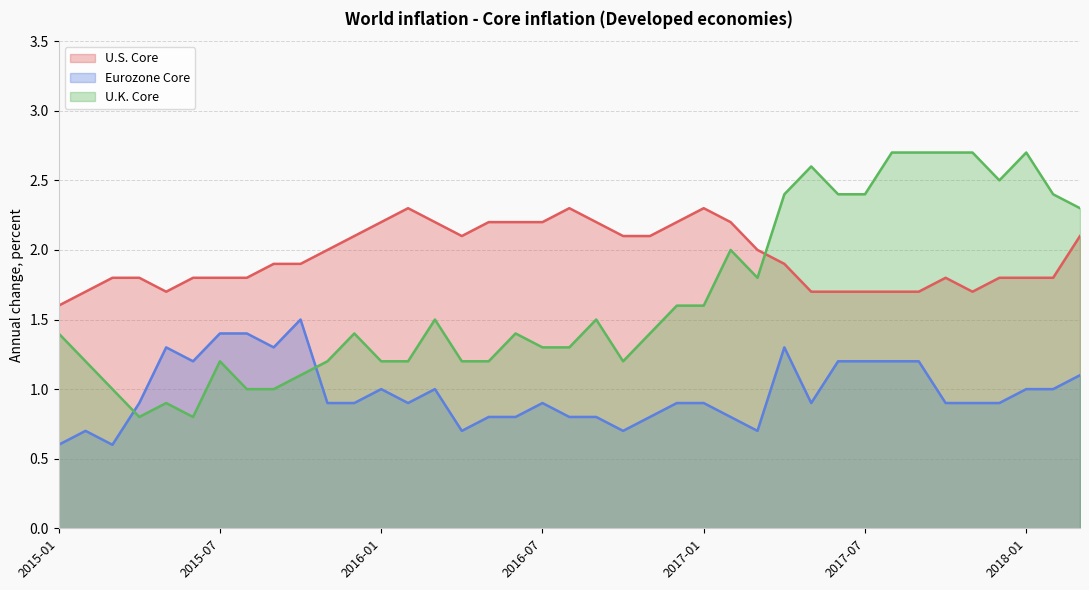

What is the label of the 28th point from the right?

2015-12